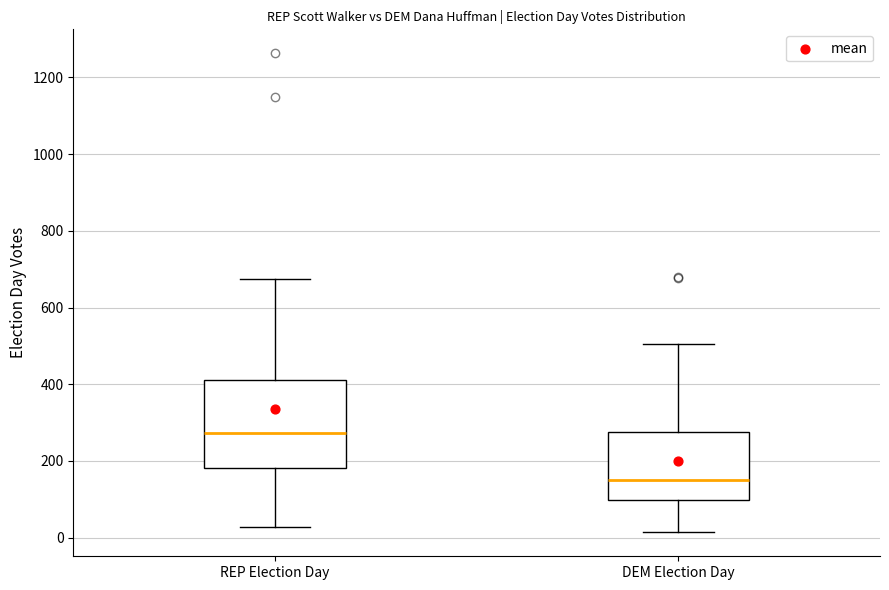

Which box's median line is the lowest?

DEM Election Day